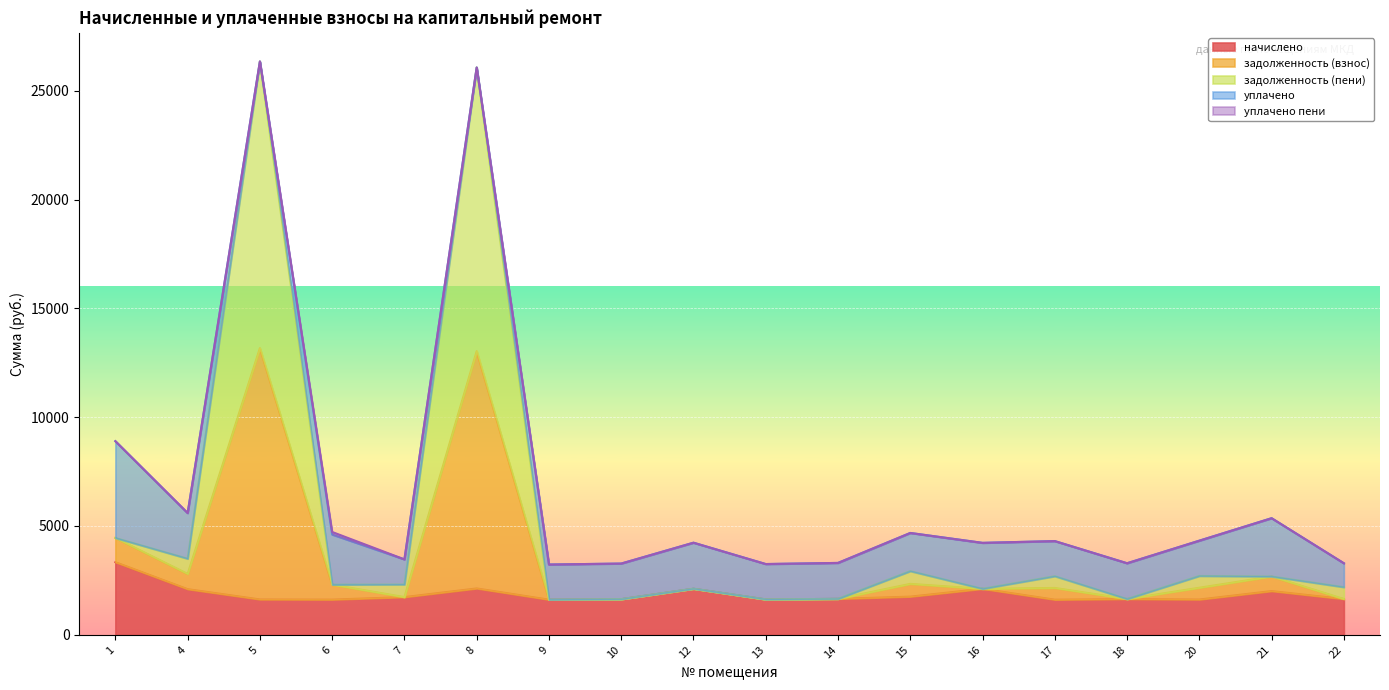

What is the total value across all series at 18?

3288.8